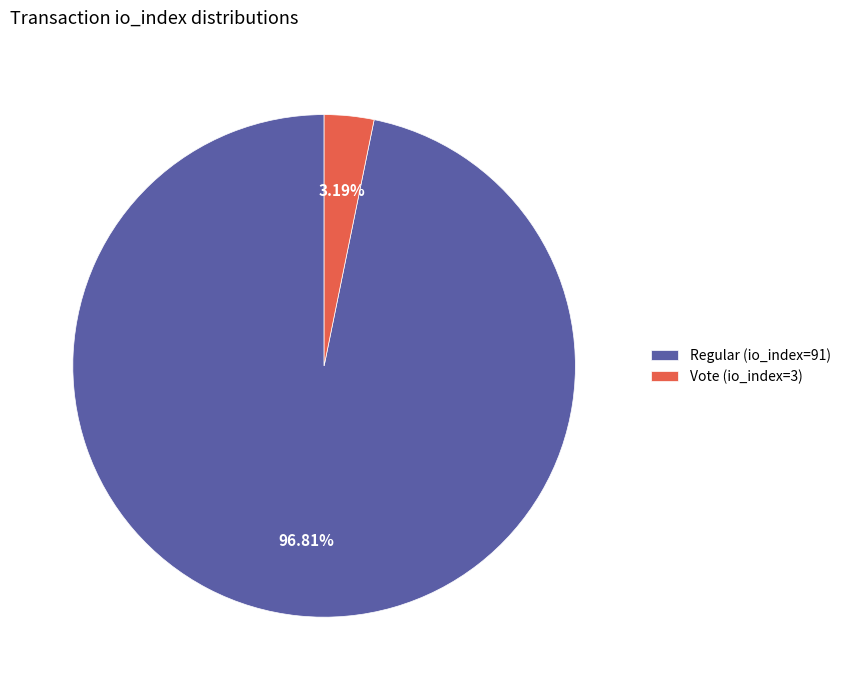

How many segments does this pie chart have?

2